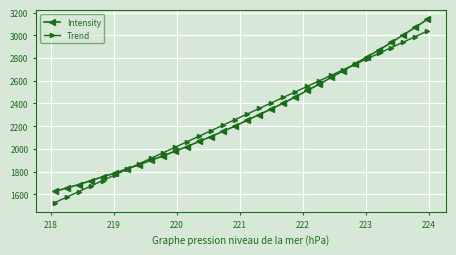

How many lines are shown in the chart?

2